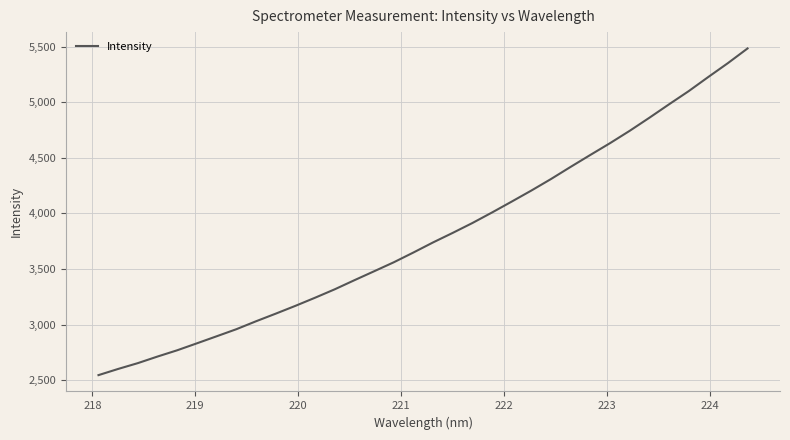

What is the maximum value shown in the chart?

5482.7